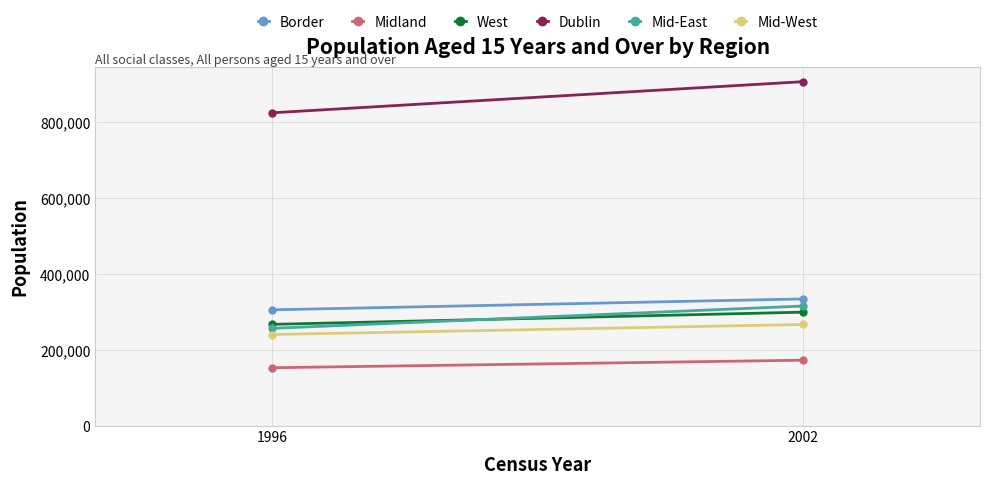

At which label does Mid-East reach its peak?

2002